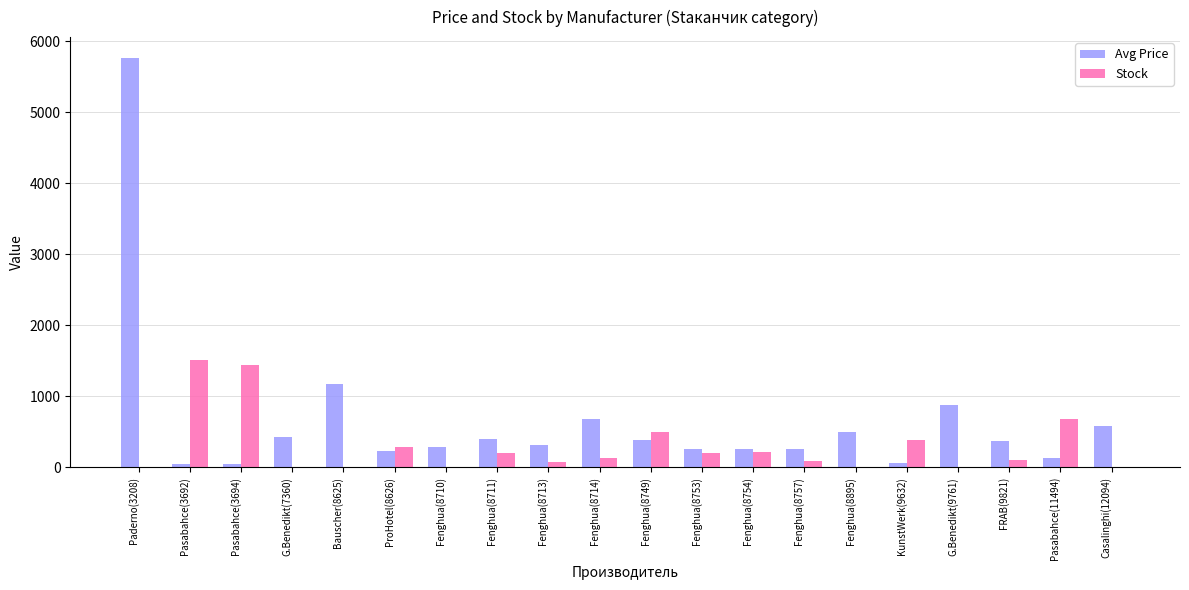

The value of Avg Price at Bauscher(8625) is 694. True or false?

False